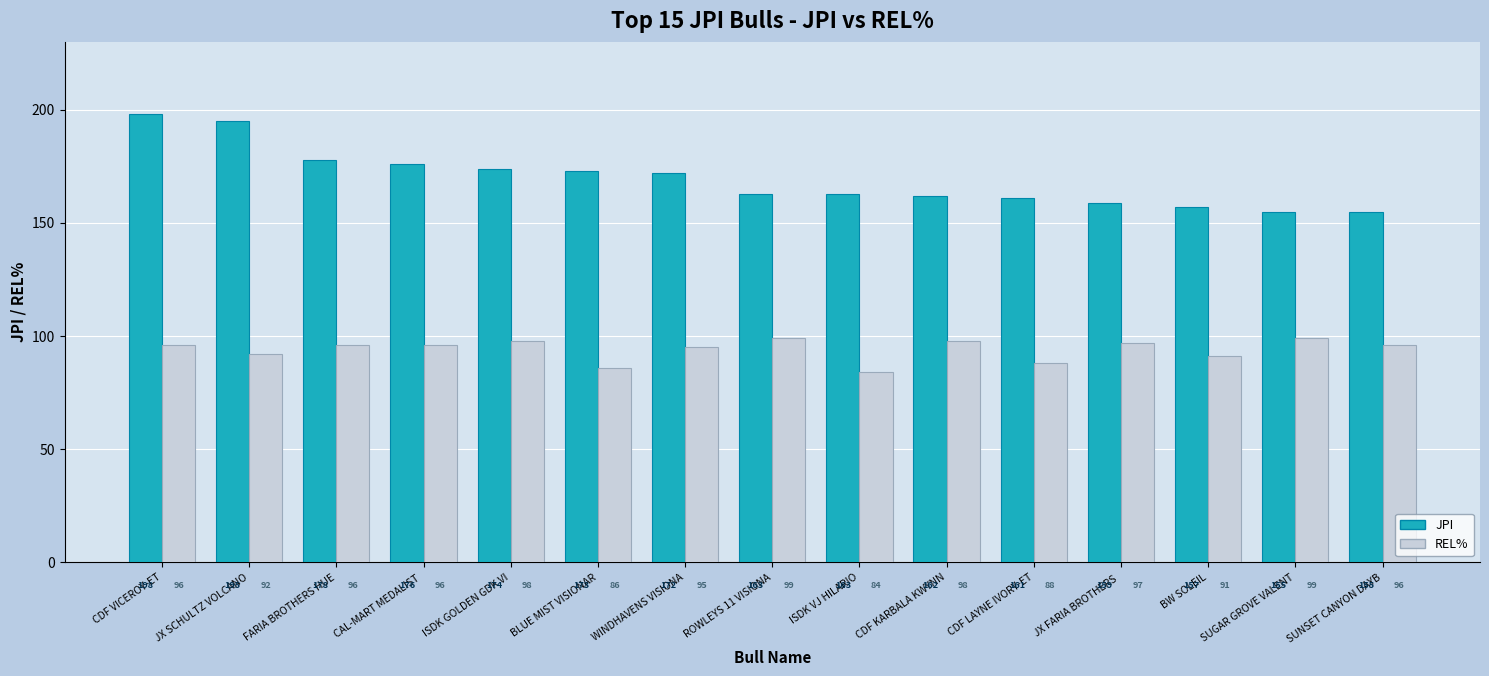

What is the minimum value for REL%?

84